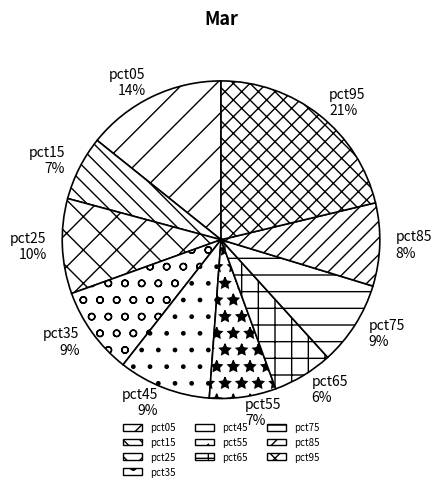

To the nearest percent, what percentage of the pie is pct45?

9%